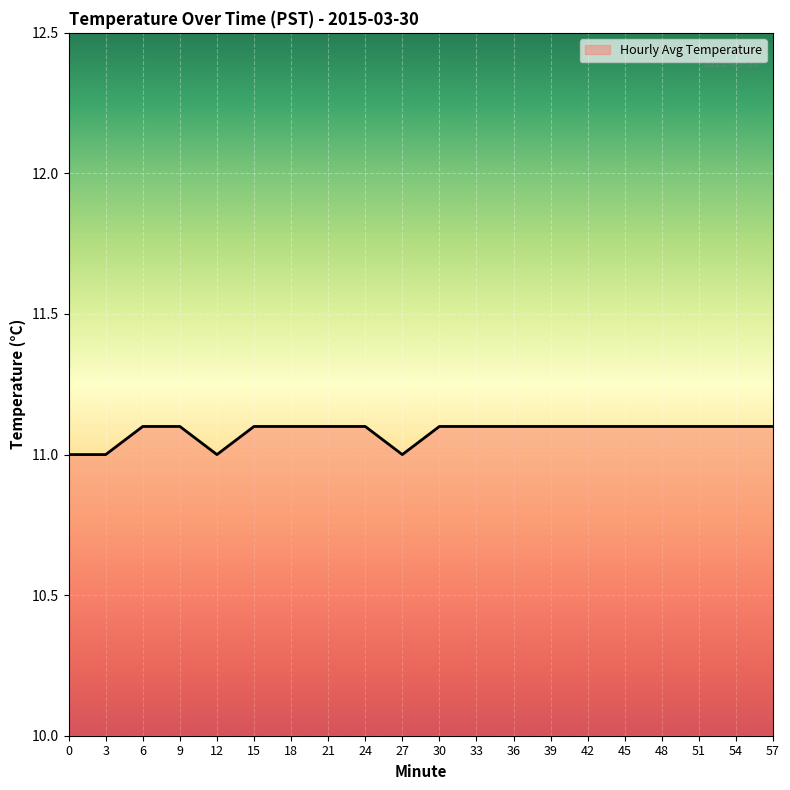

Reading right to left, extract all data points from this chart.

11.1	11.1	11.1	11.1	11.1	11.1	11.1	11.1	11.1	11.1	11.0	11.1	11.1	11.1	11.1	11.0	11.1	11.1	11.0	11.0